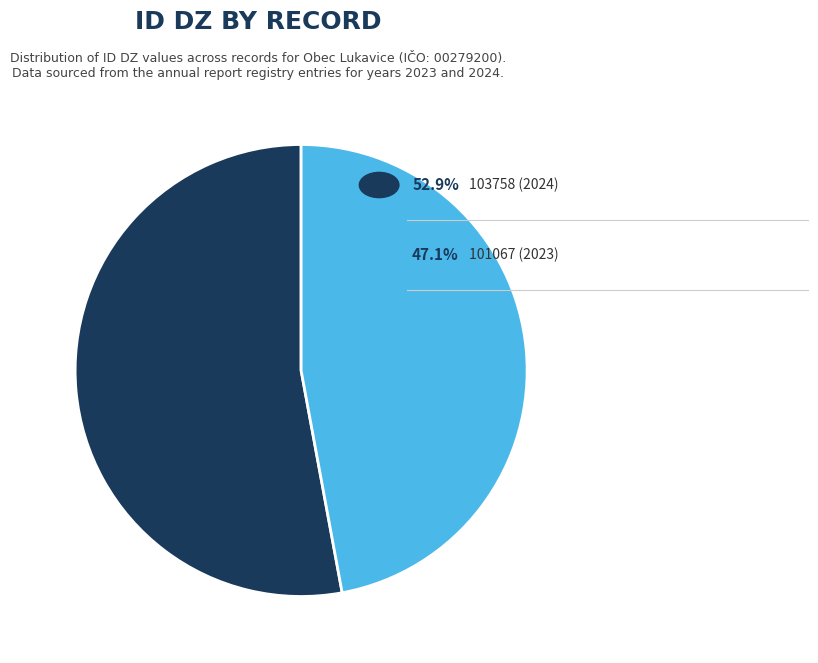

How many slices are in this pie chart?

2